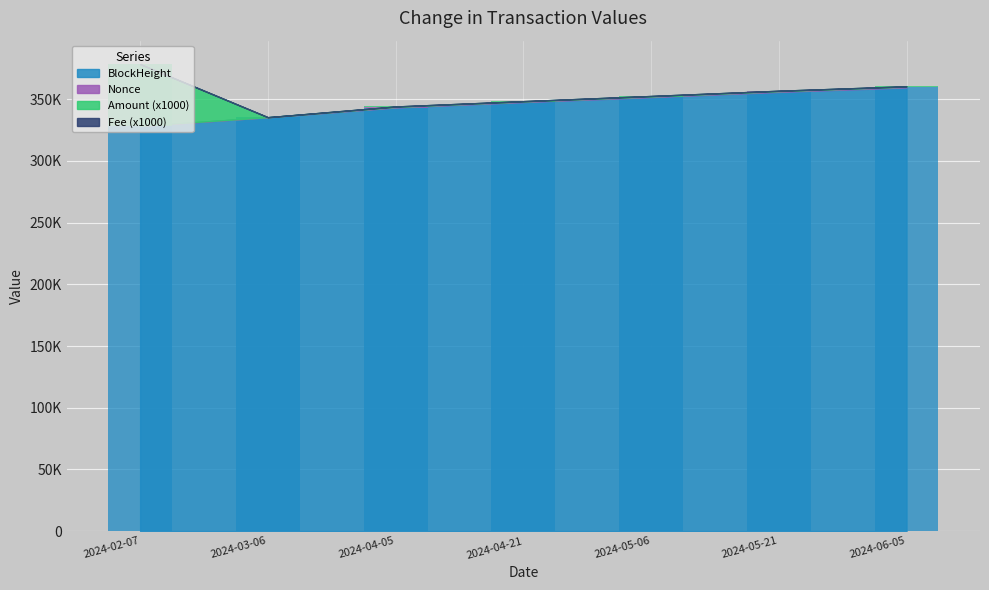

Is it true that Fee equals 14.5 at 2024-03-06?

False